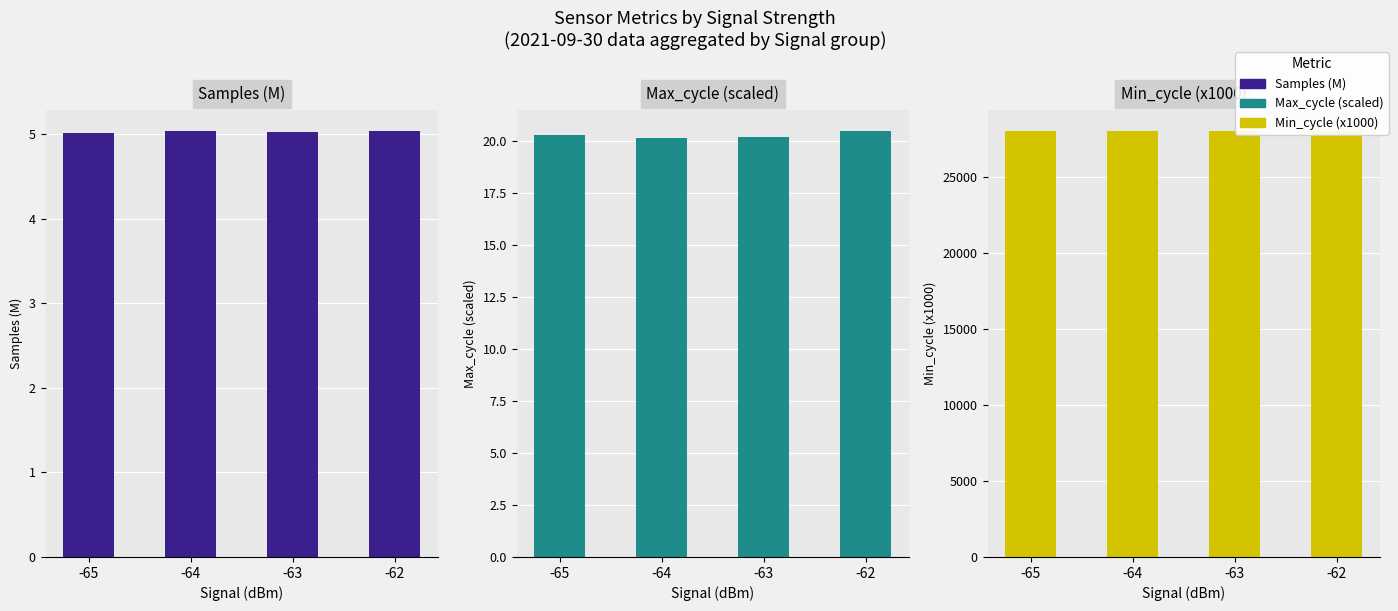

What is the value of the Min_cycle (x1000) bar at the 4th from the left?

28000.0